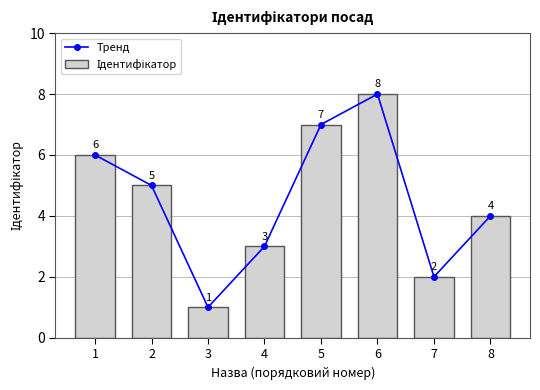

List the labels in order of Ідентифікатор value, largest first.

6, 5, 1, 2, 8, 4, 7, 3